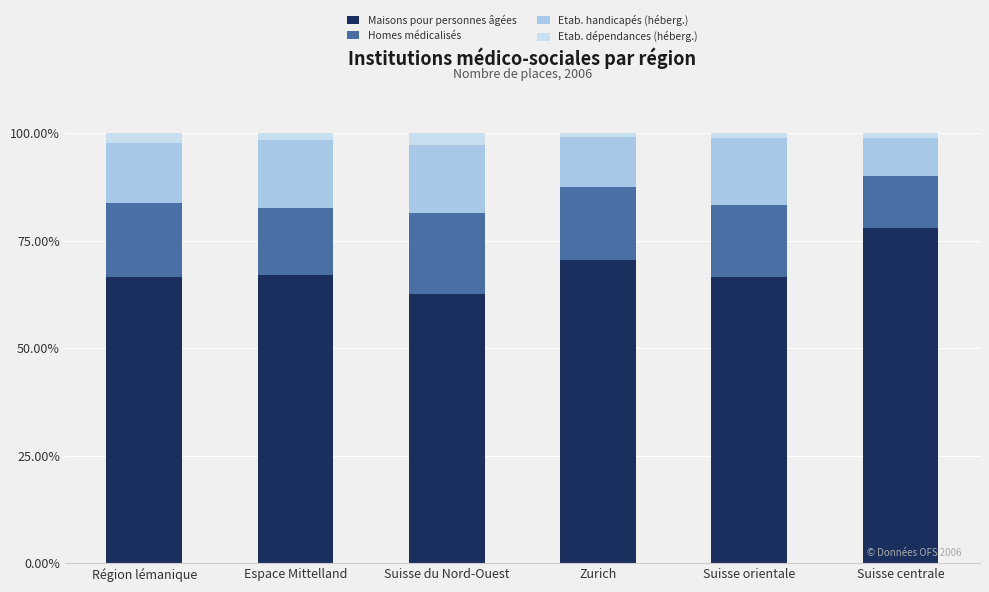

The Maisons pour personnes âgées series shows 66.9 at Espace Mittelland. True or false?

True